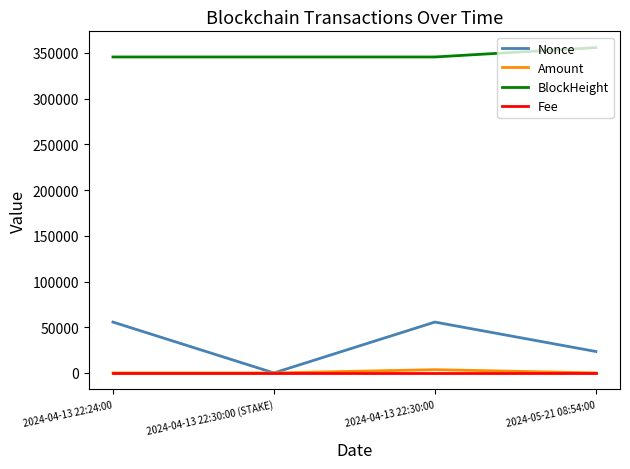

Is the value of Amount at 2024-04-13 22:30:00 (STAKE) greater than the value of Nonce at 2024-05-21 08:54:00?

No